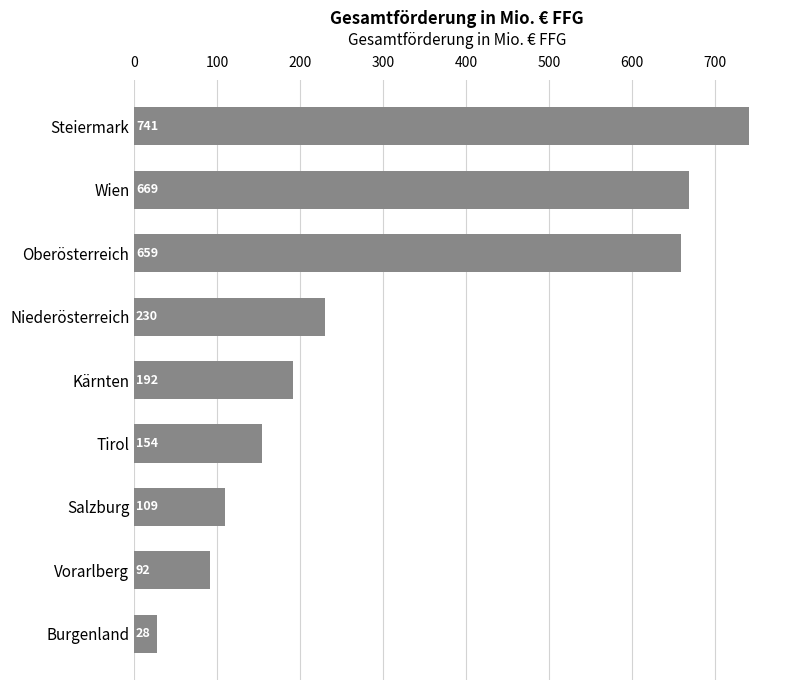

What is the average value?

319.5